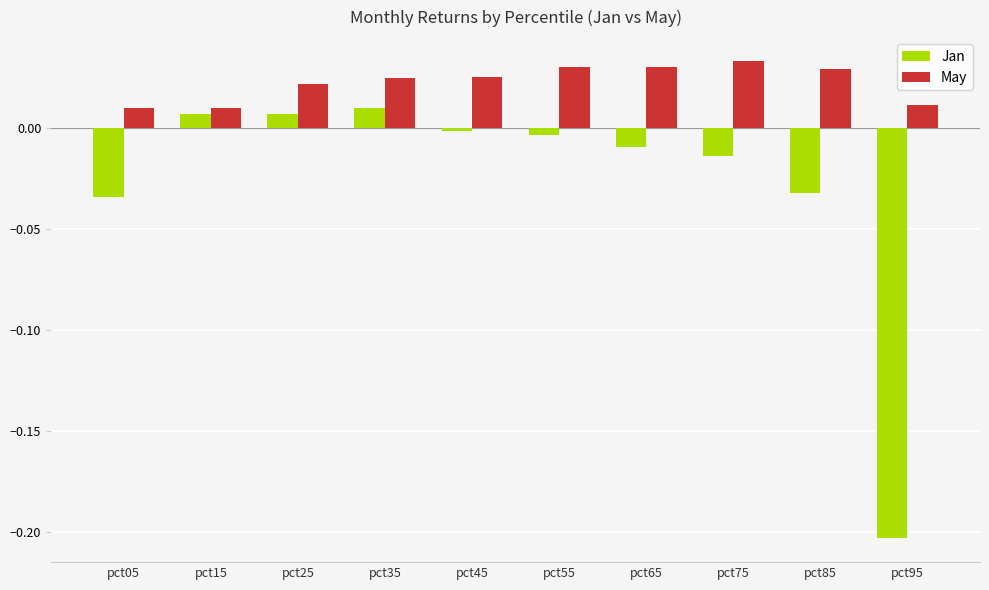

At which category is the sum across all series the highest?

pct35